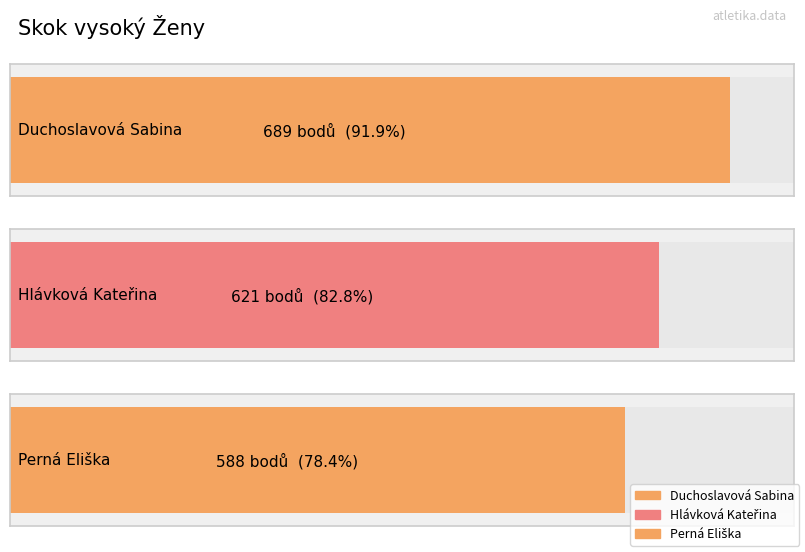

The value of Body at Duchoslavová Sabina is 1117.1. True or false?

False